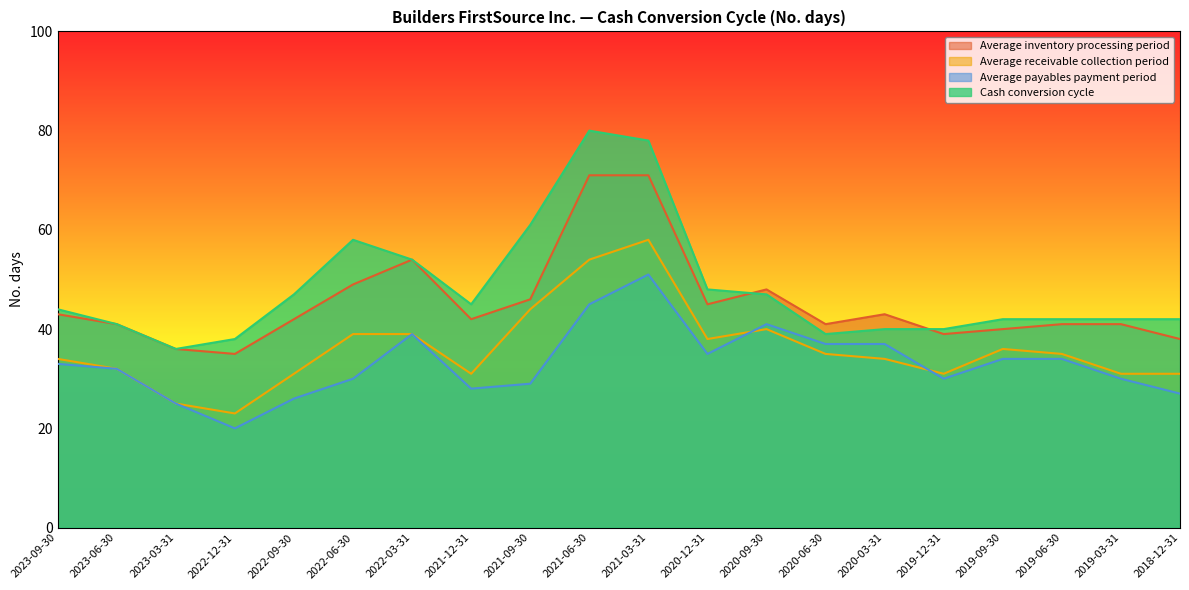

What is the sum of all Average receivable collection period values?

721